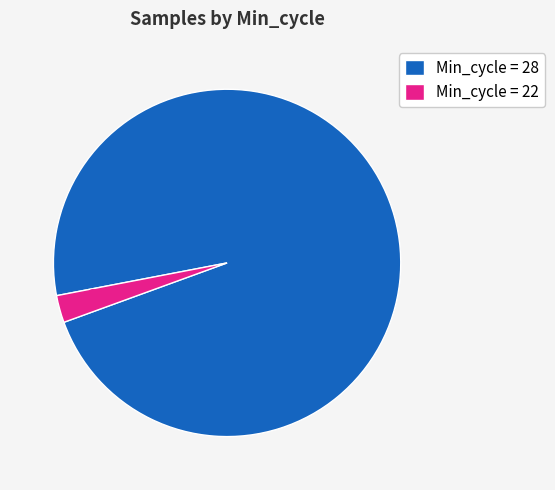

To the nearest percent, what is the average slice percentage?

50%